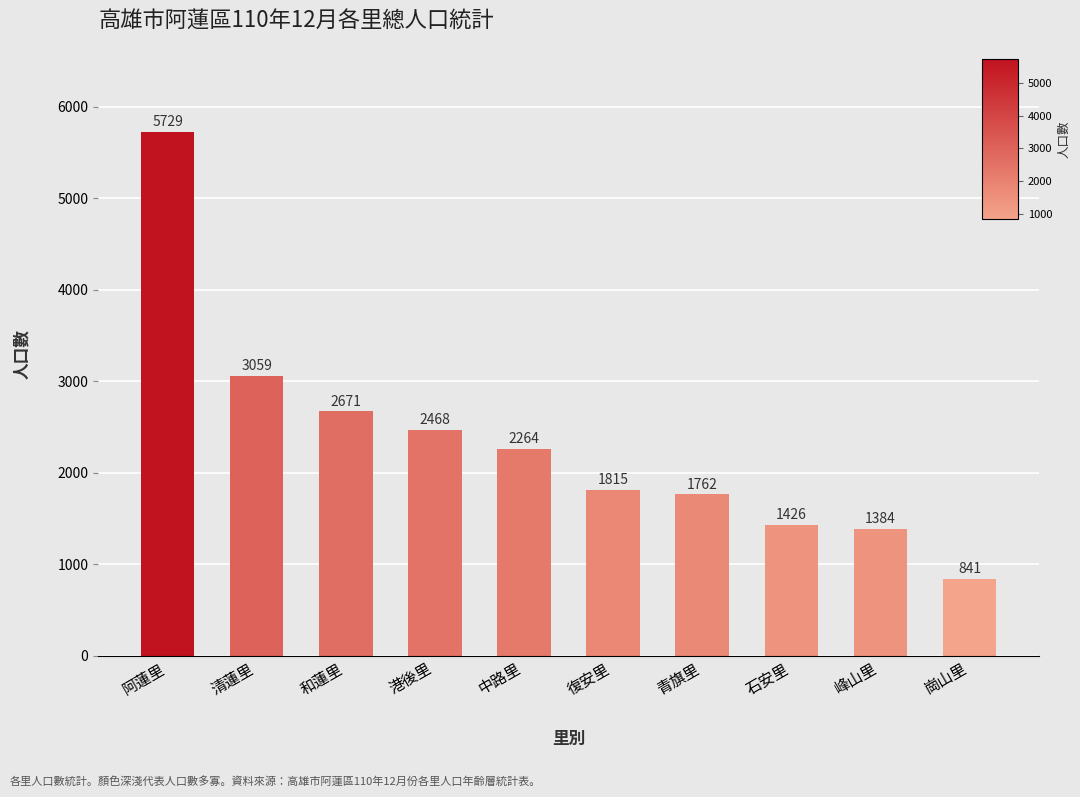

How many bars are there in total?

10